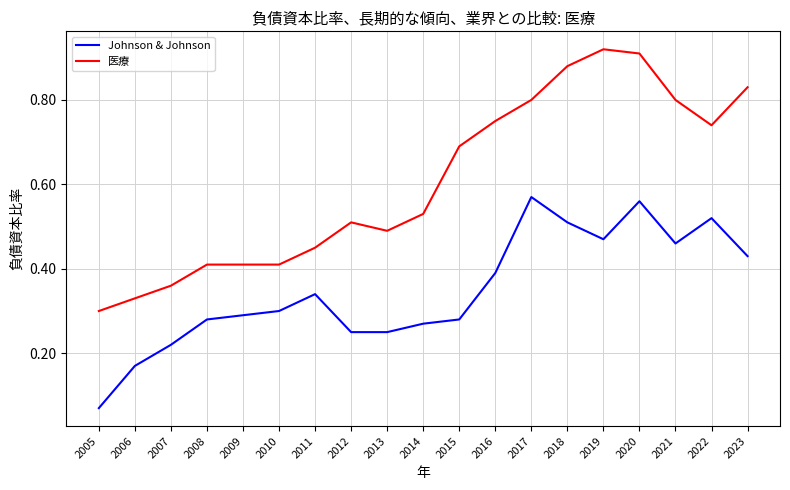

List the series in order of their overall mean, lowest first.

Johnson & Johnson, 医療